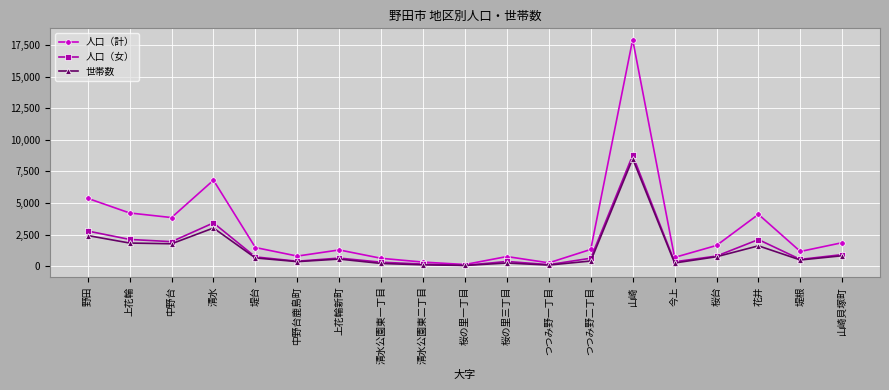

True or false: 世帯数 has more than 2 interior local peaks.

True